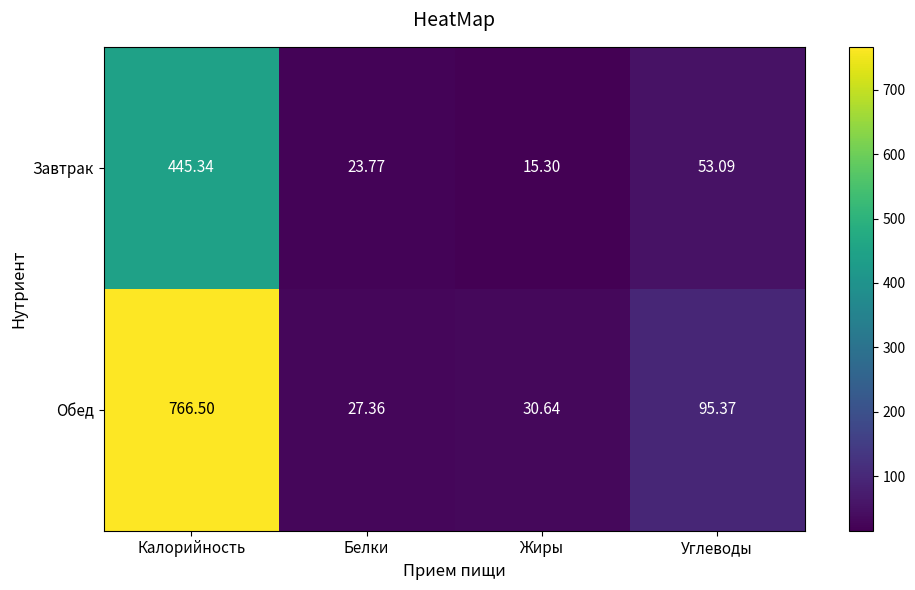

Which category has the highest value across all series?

Калорийность